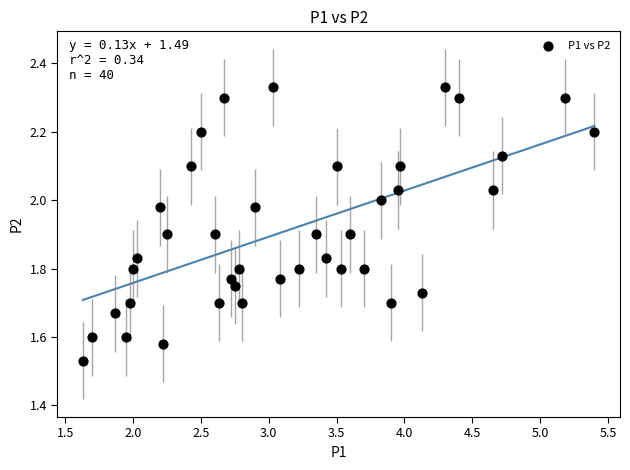

What is the range of X values (max minus min)?

3.8